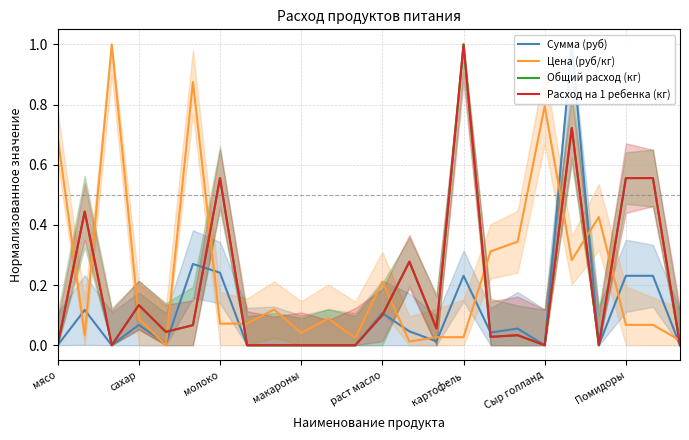

At 20, list the series in order from largest to smallest.

Цена (руб/кг), Сумма (руб), Общий расход (кг), Расход на 1 ребенка (кг)